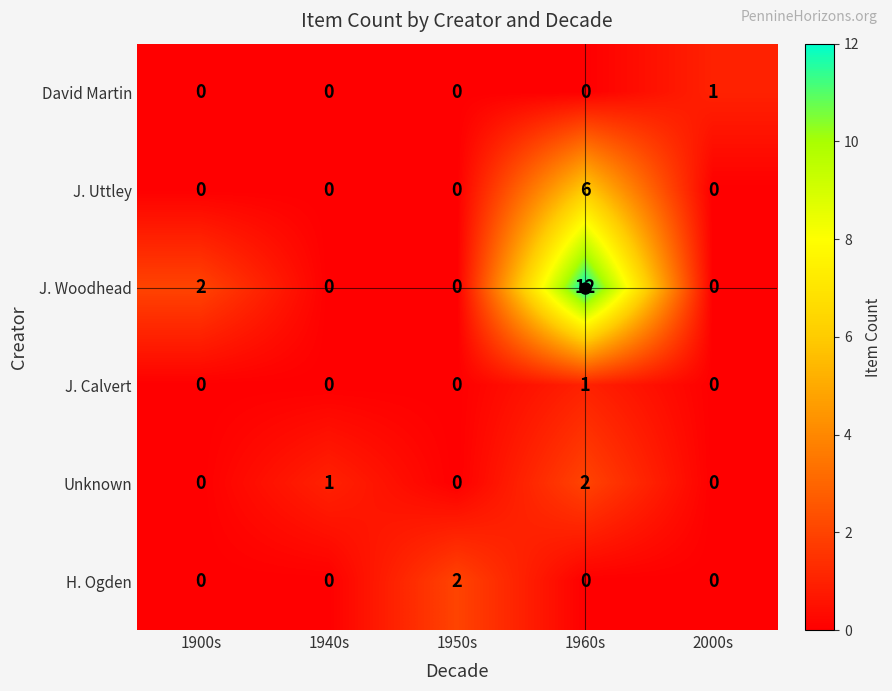

What is the spread (max minus min) of values at 1960s?

12